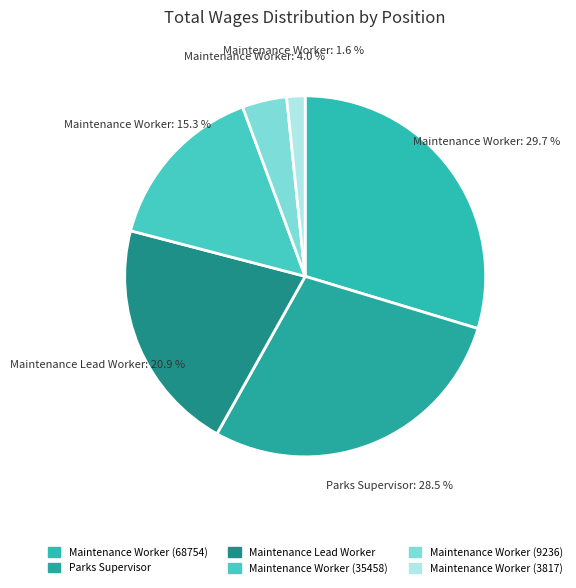

Which slice is the largest?

Maintenance Worker (68754)